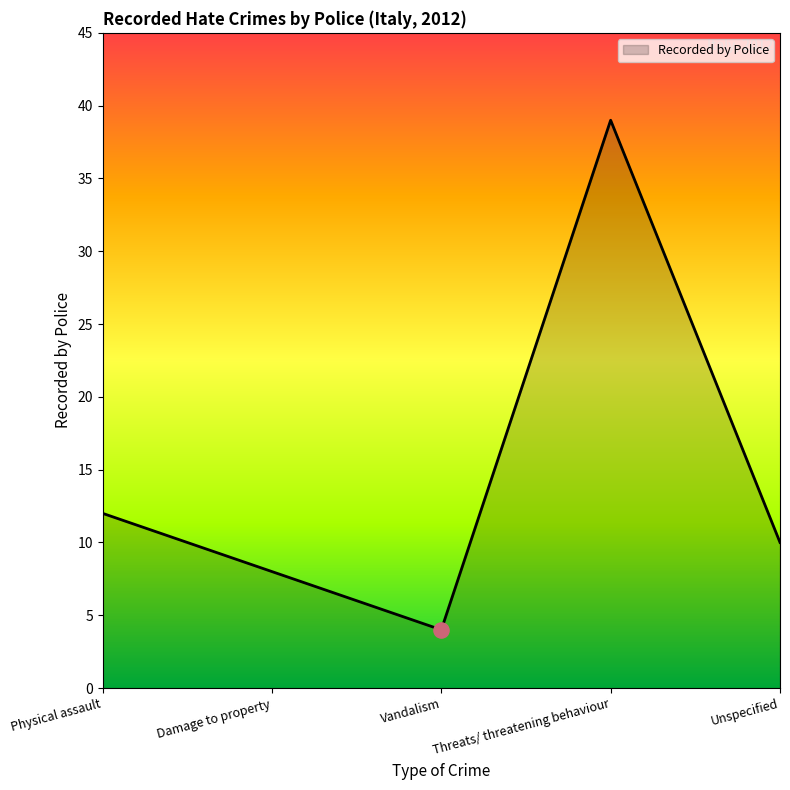

Approximately how many times larger is the value at Unspecified compared to Threats/ threatening behaviour?

0.3